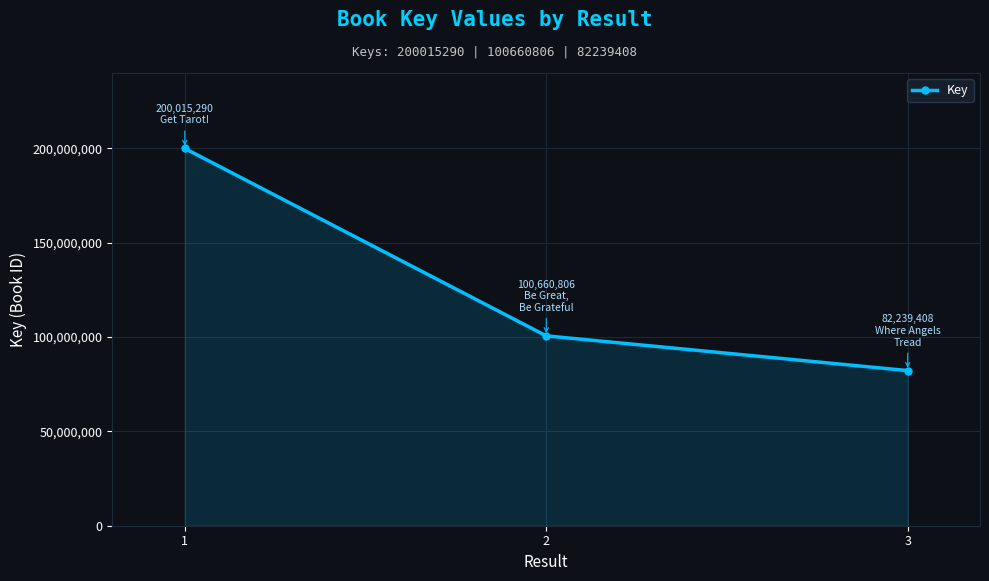

At which category does the chart reach its peak across all series?

1